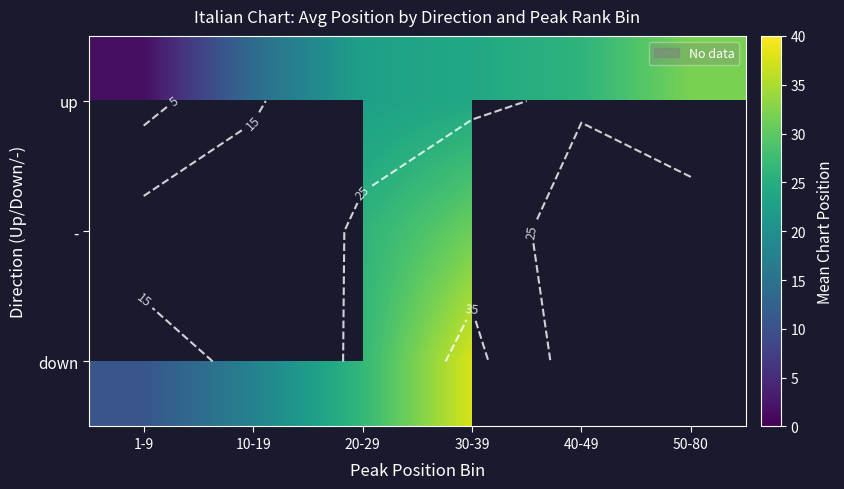

The up series shows 32.0 at 50-80. True or false?

True